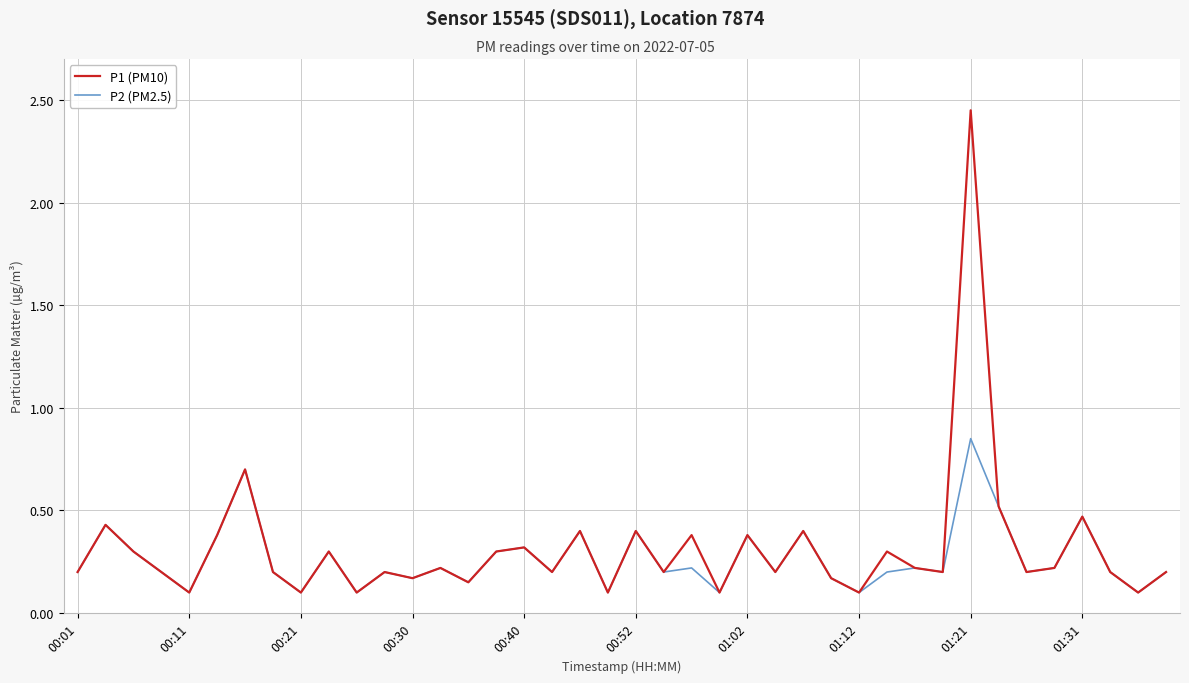

Which series has the largest range (max minus min)?

P1 (PM10)